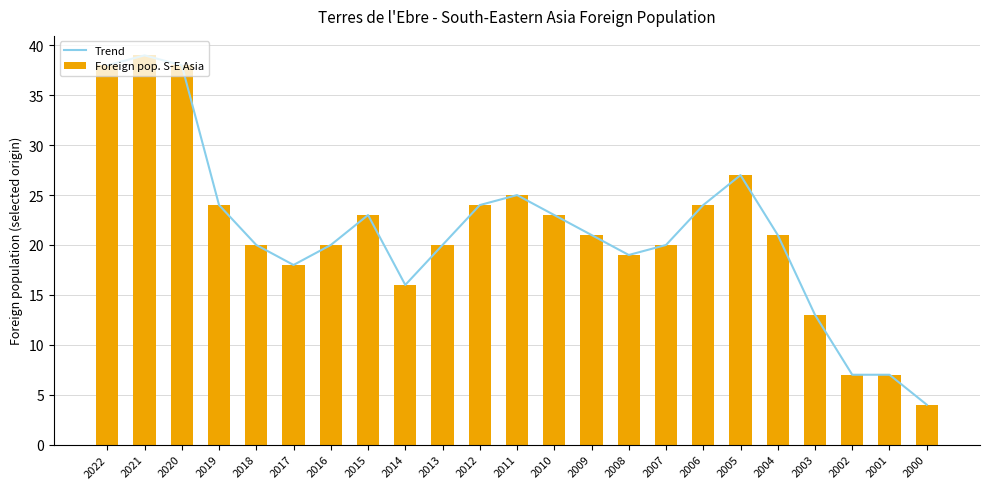

Is it true that Foreign pop. S-E Asia equals 4 at 2008?

False